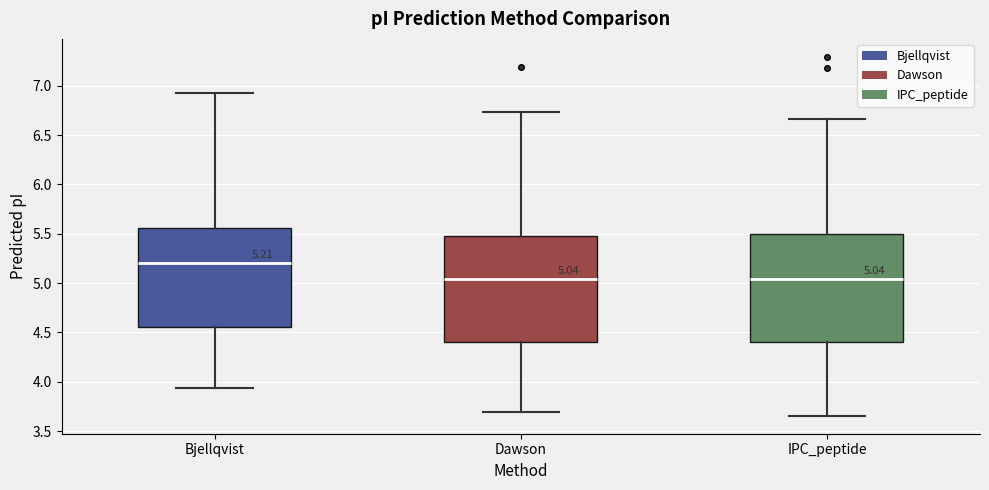

Which box's median line is the highest?

Bjellqvist